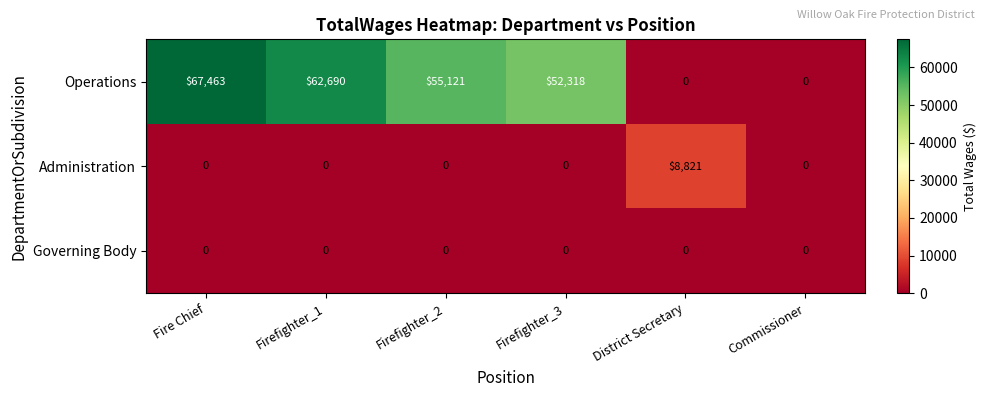

Which series changed the most between Firefighter_3 and Commissioner?

Operations